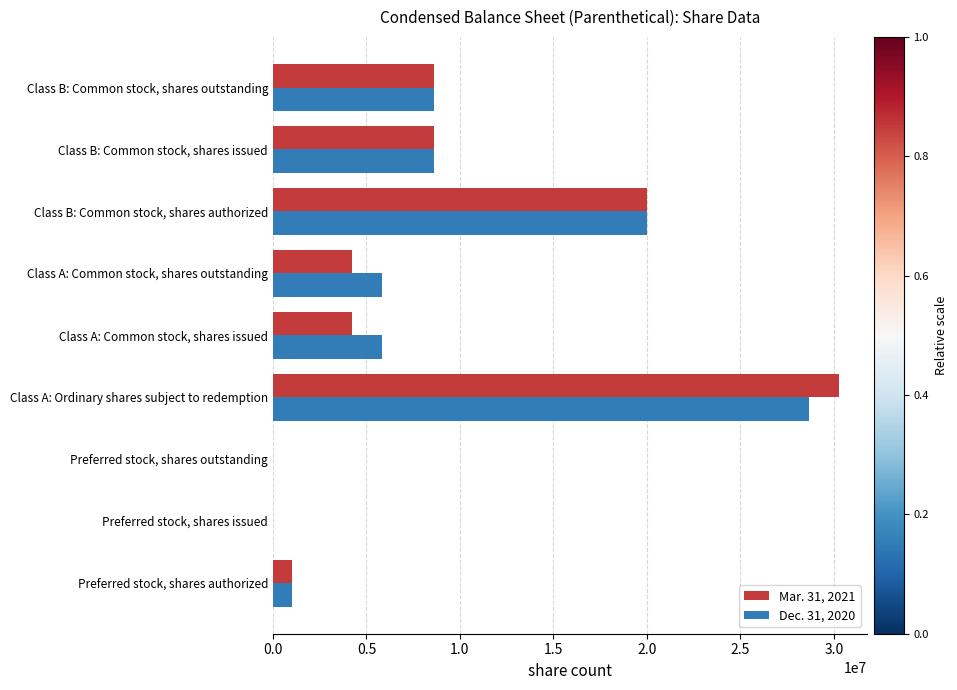

Is it true that Dec. 31, 2020 equals 9027645 at Class A: Common stock, shares outstanding?

False